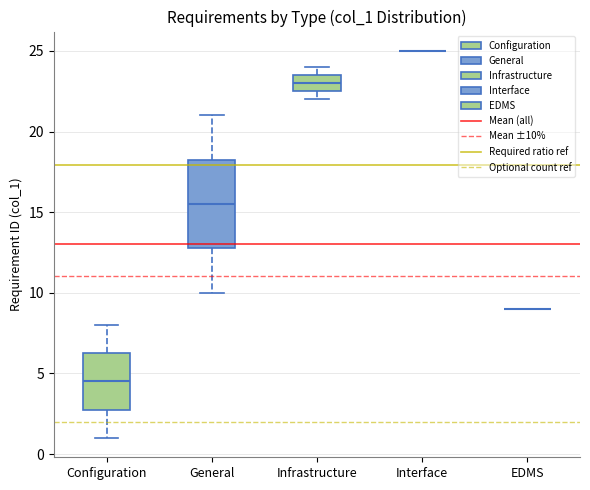

Reading left to right, read every box against the y-axis: the position of its median line, the range the box covers, and the ends of its whiskers. The values are not printed on the chart, so give them approximately, as read against the axis.

Configuration: median 4.5, box 3.0 to 6.5, whiskers 1.0 to 8.0
General: median 15.5, box 13.0 to 18.5, whiskers 10.0 to 21.0
Infrastructure: median 23.0, box 22.5 to 23.5, whiskers 22.0 to 24.0
Interface: box collapsed to a line at 25.0, whiskers 25.0 to 25.0
EDMS: box collapsed to a line at 9.0, whiskers 9.0 to 9.0